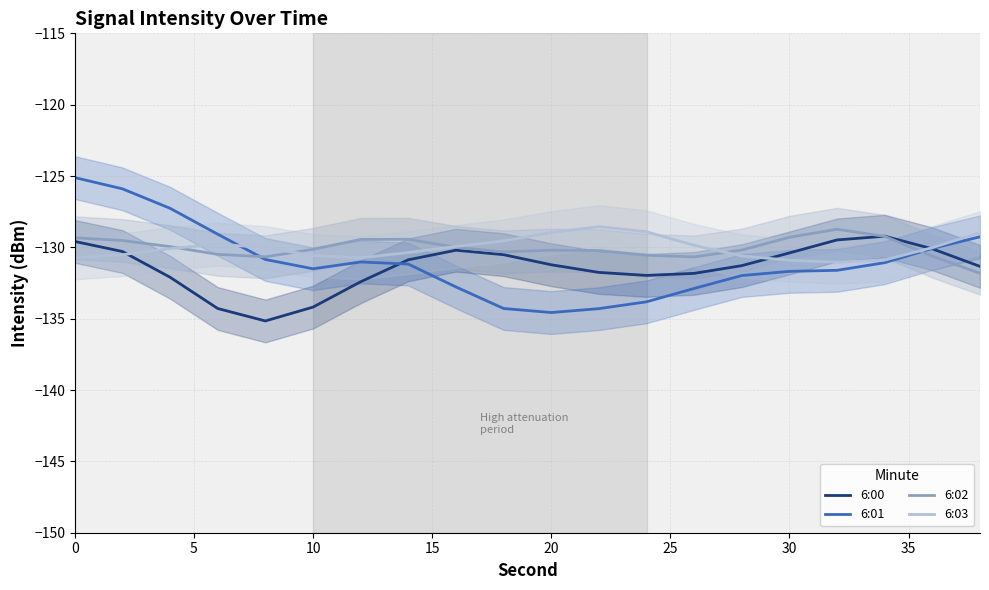

Is it true that 6:03 equals -203.5 at 20?

False